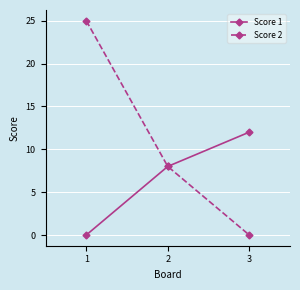

What is the sum of all Score 2 values?

33